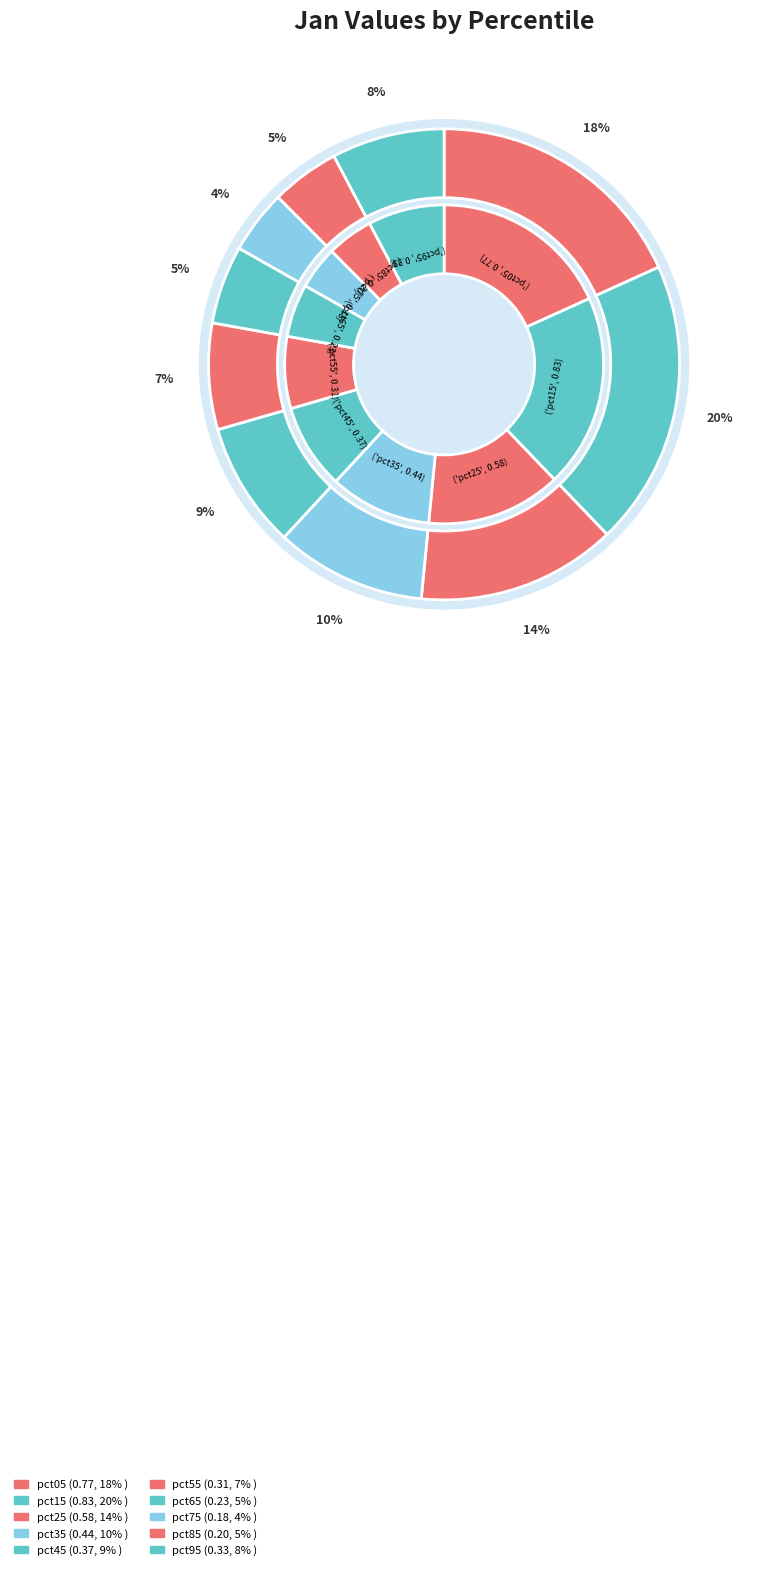

To the nearest percent, what percentage of the pie is pct25?

14%